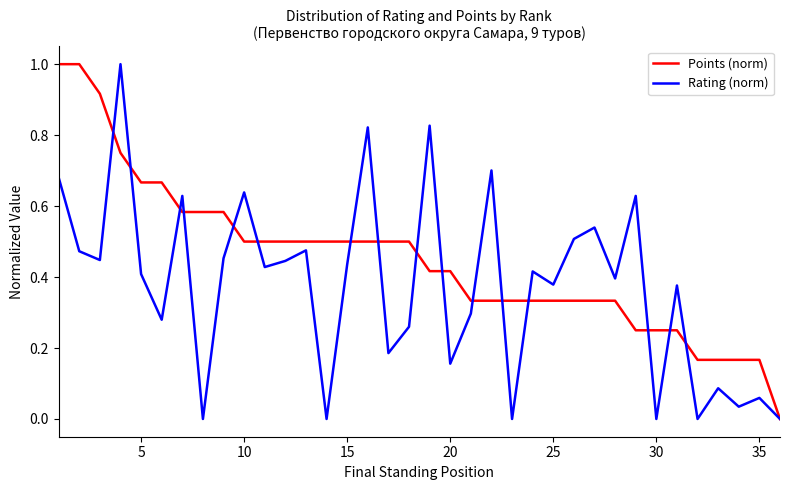

True or false: Rating (norm) has more than 2 points higher than both neighbors.

True